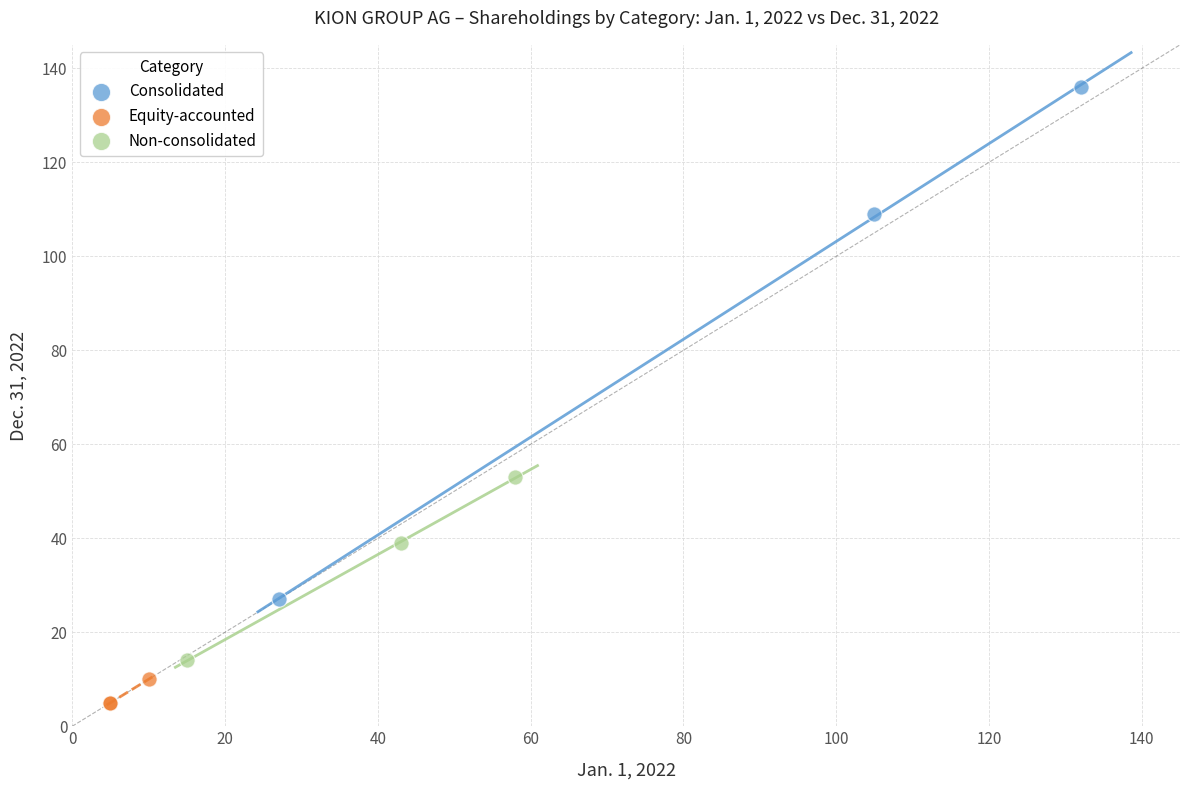

Which series reaches the minimum Y coordinate?

Equity-accounted